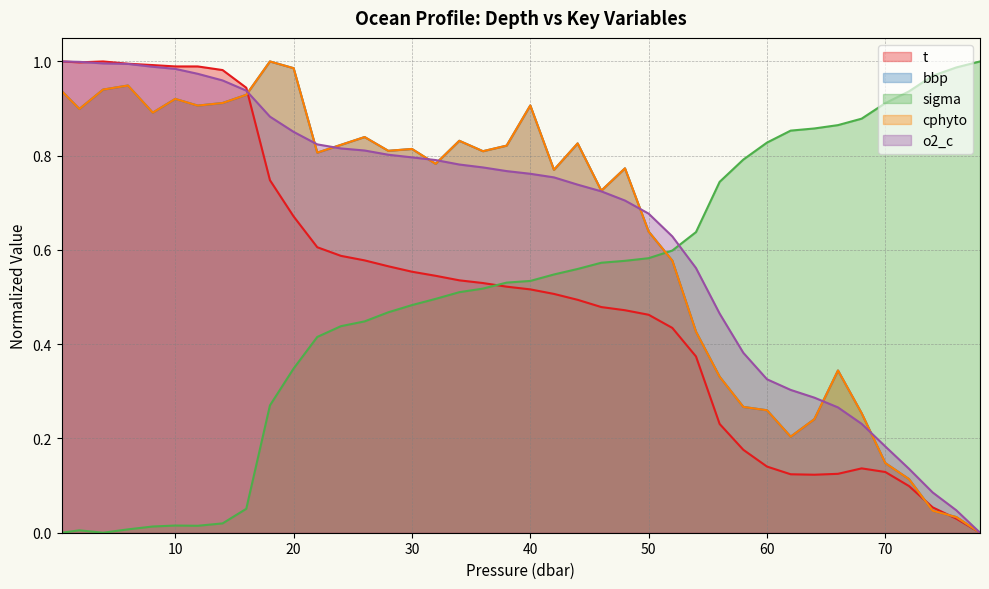

What are all the series names shown in the legend?

t, bbp, sigma, cphyto, o2_c